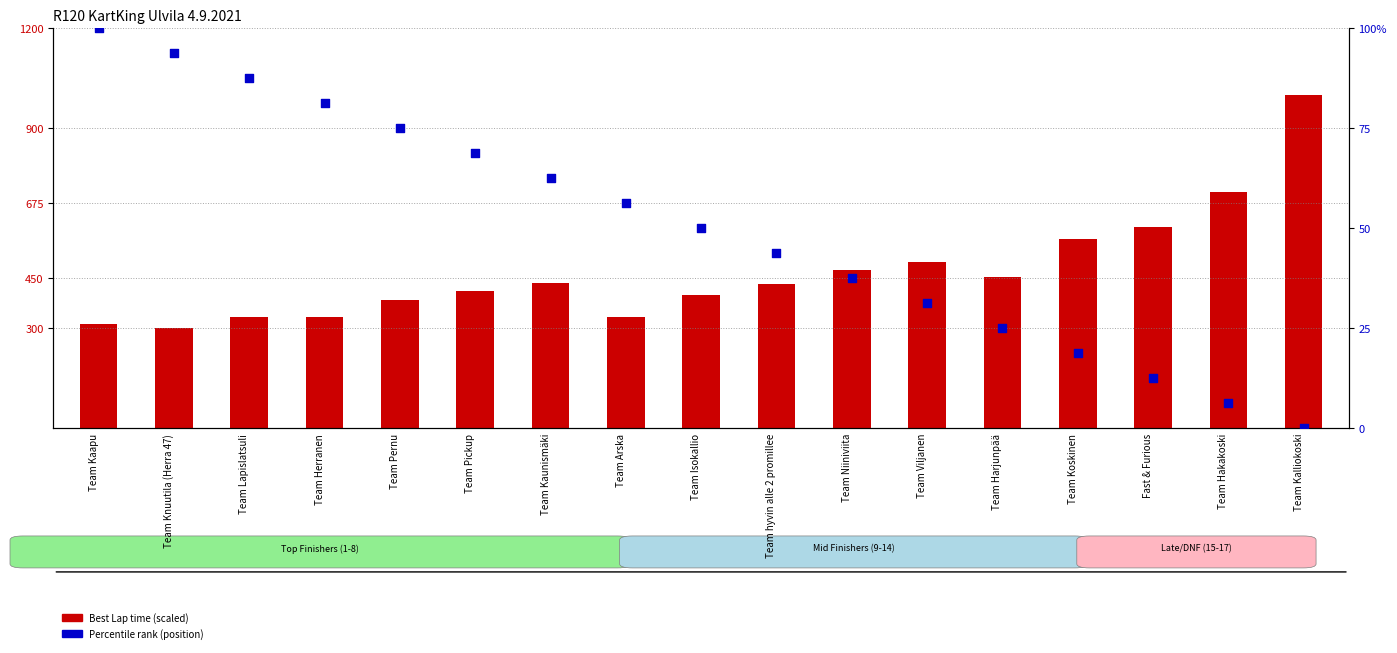

At which category is the sum across all series the highest?

Team Kalliokoski